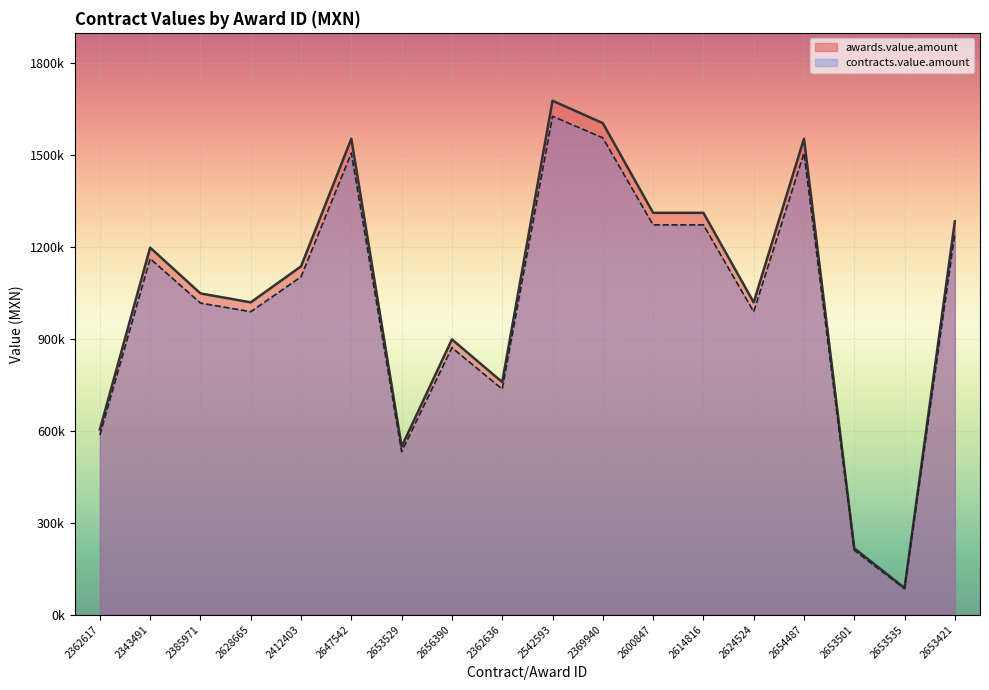

Which series has the largest total across all categories?

awards.value.amount